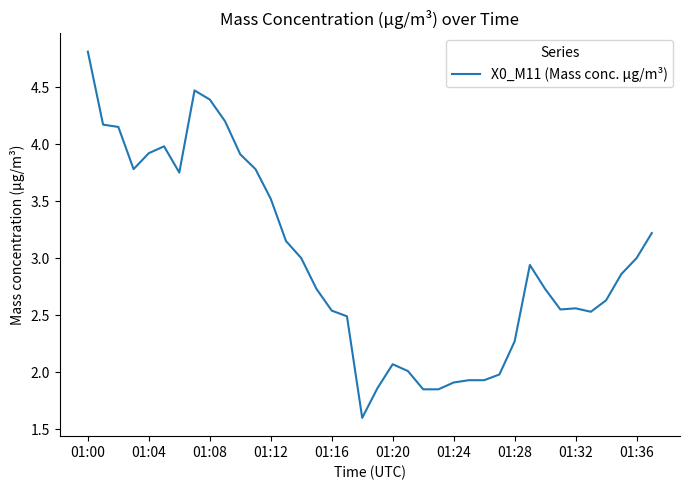

What is the difference between the maximum and minimum values?

3.2